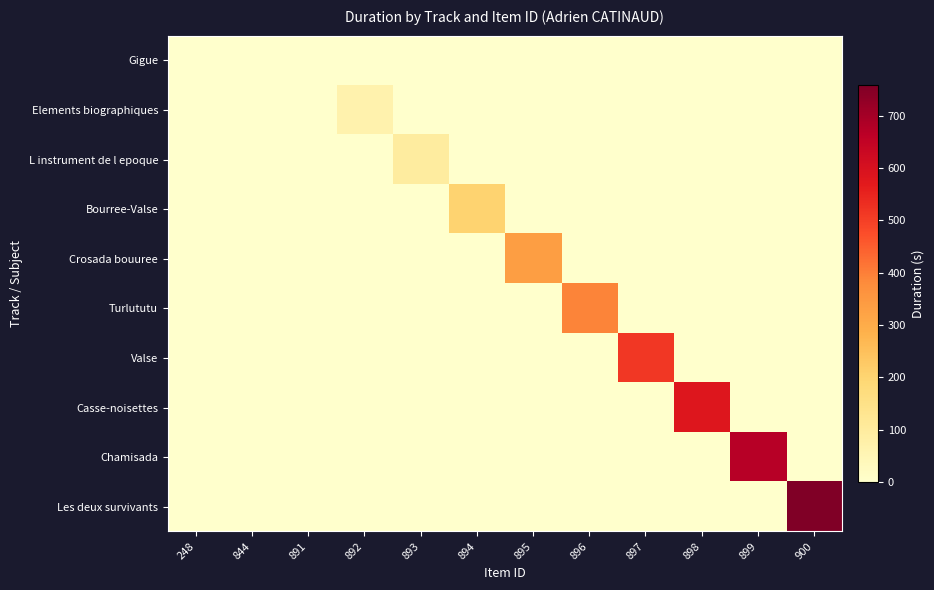

How many data points does each series have?

12